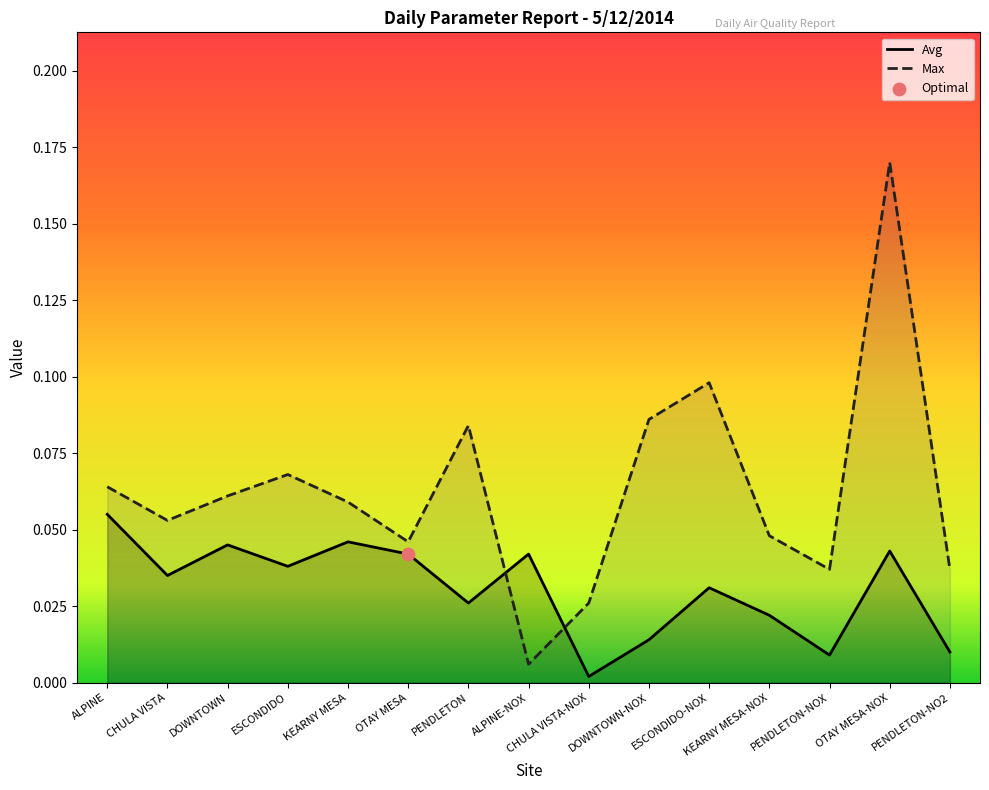

Which series has the largest total across all categories?

Max